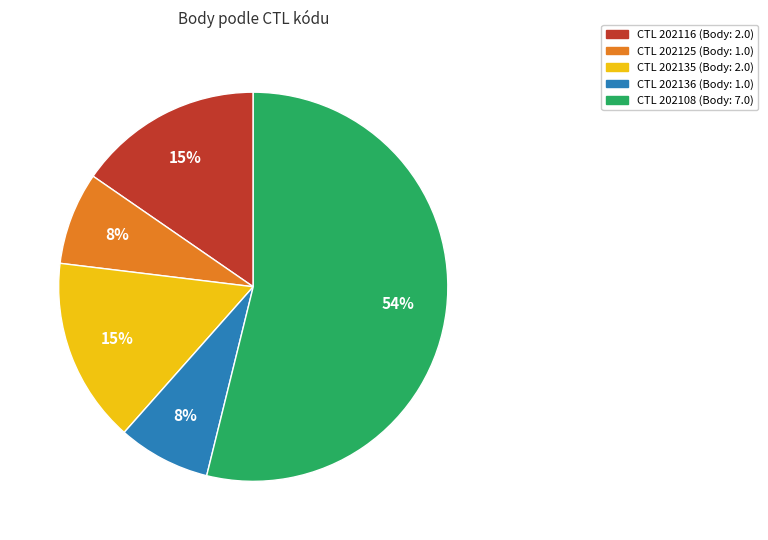

To the nearest percent, what is the average slice percentage?

20%